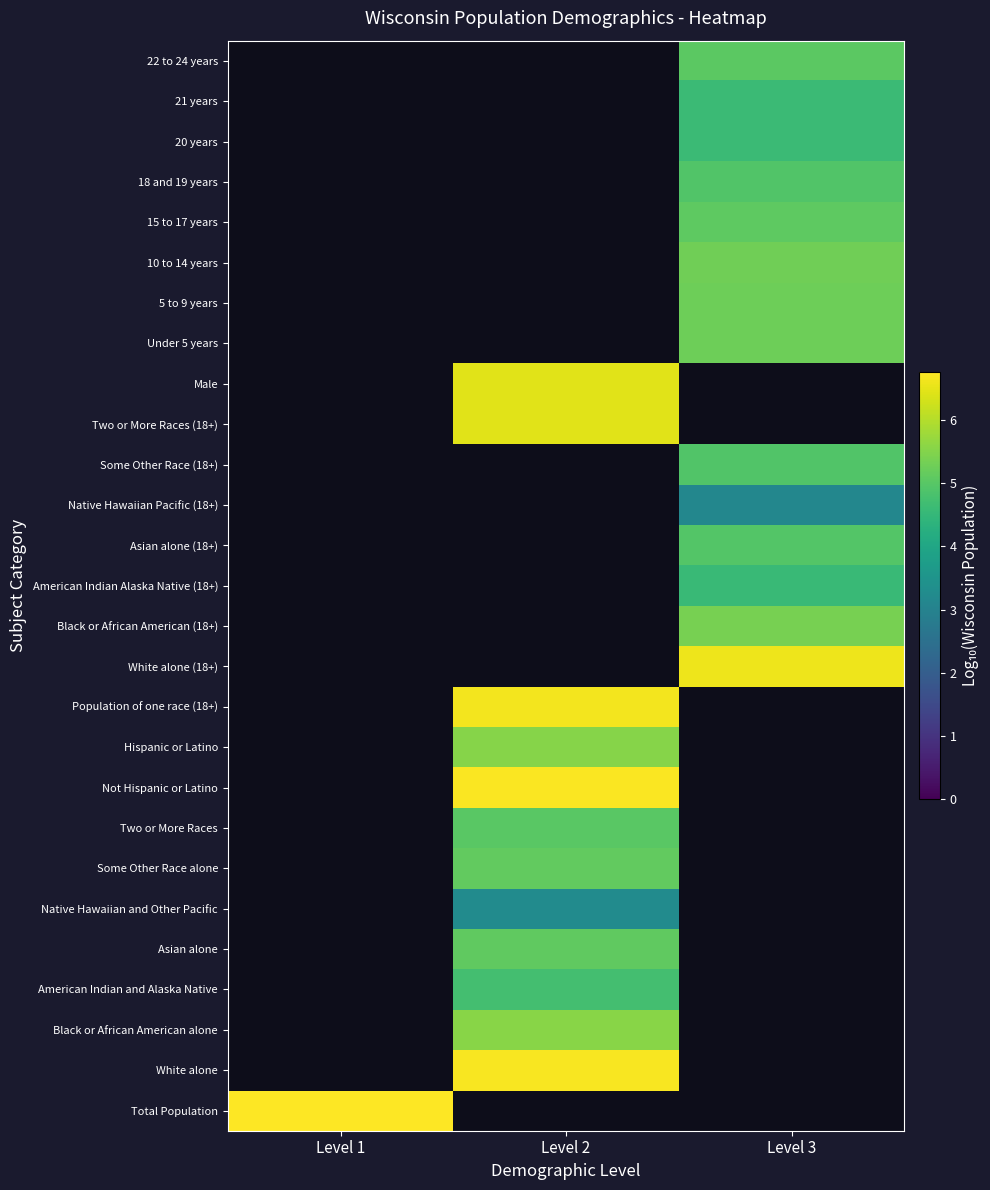

Which series has the widest spread of values?

Total Population